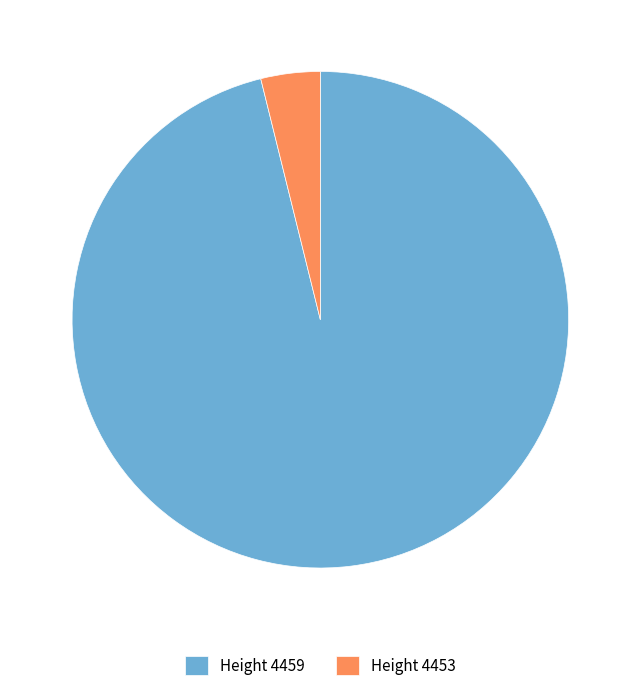

Between Height 4459 and Height 4453, which is larger?

Height 4459